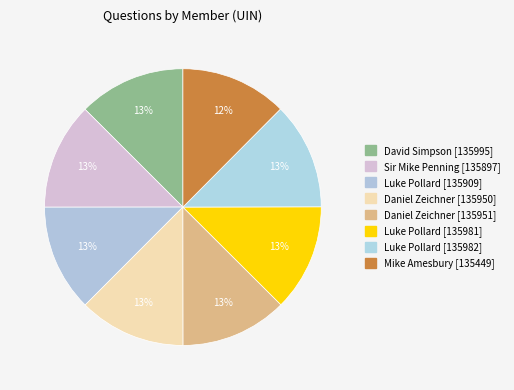

How much of the chart is everything except Luke Pollard [135982]?

87.5%